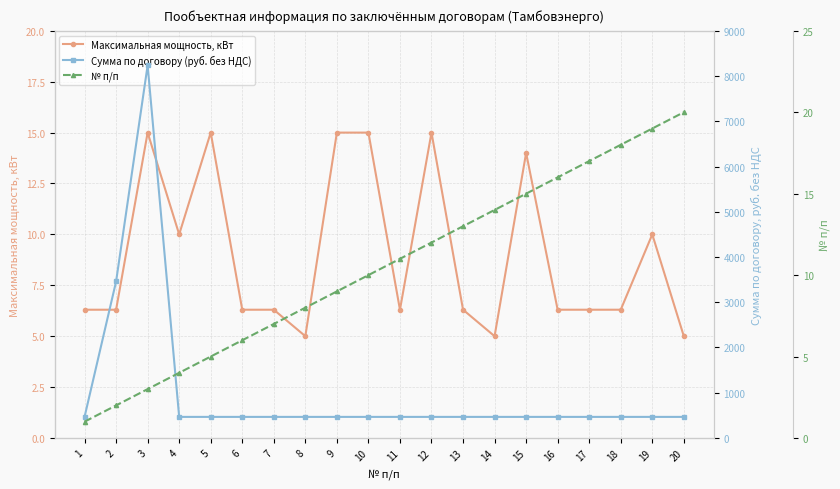

True or false: Максимальная мощность, кВт and Сумма по договору (руб. без НДС) cross at least once.

False